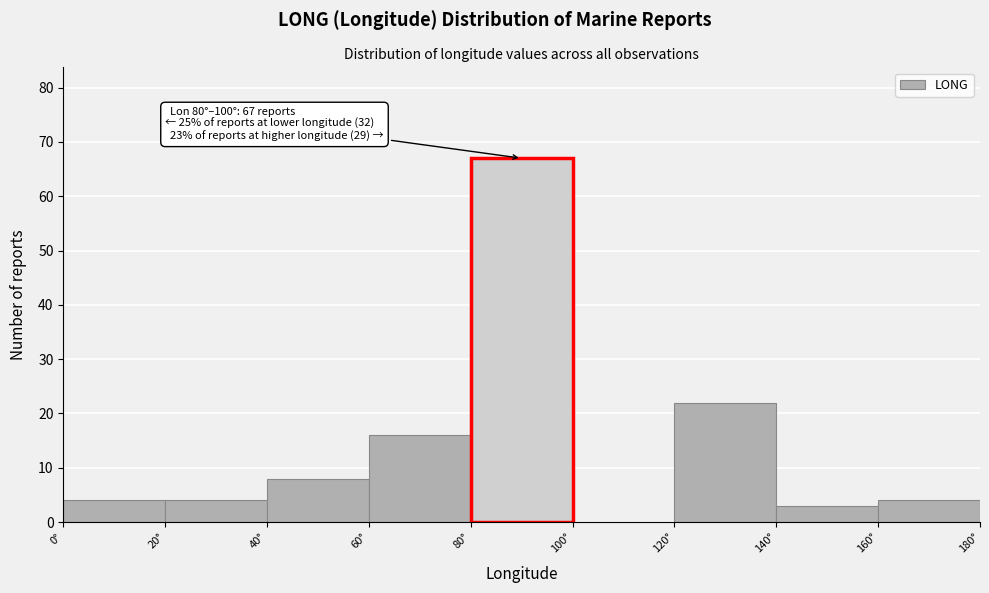

Which range on the x-axis has the tallest bar?

80 to 100